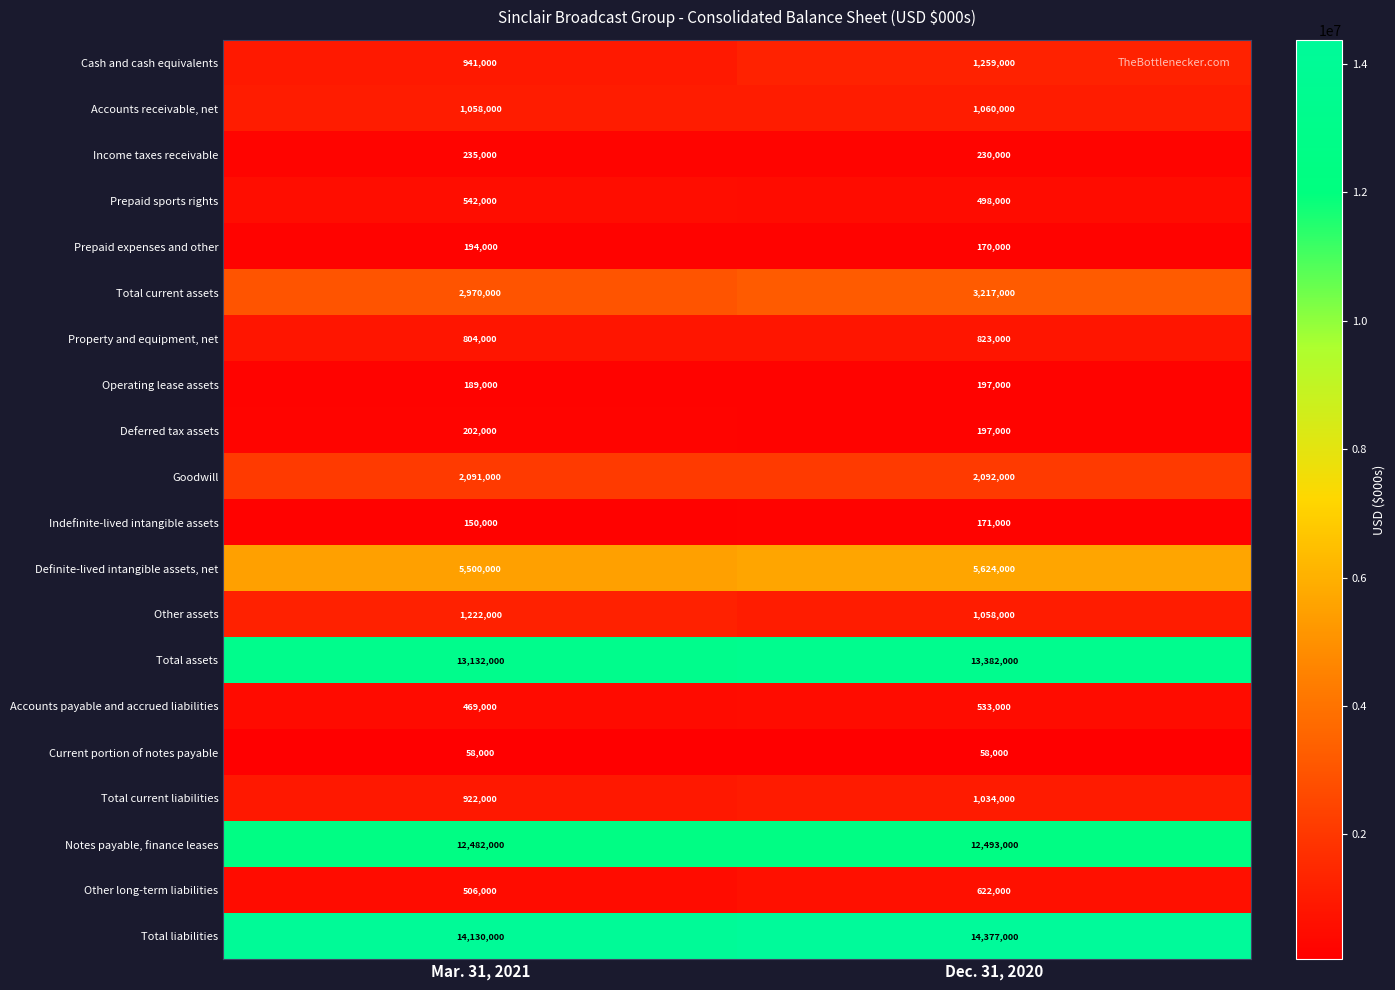

What is the average value of the Indefinite-lived intangible assets series?

160500